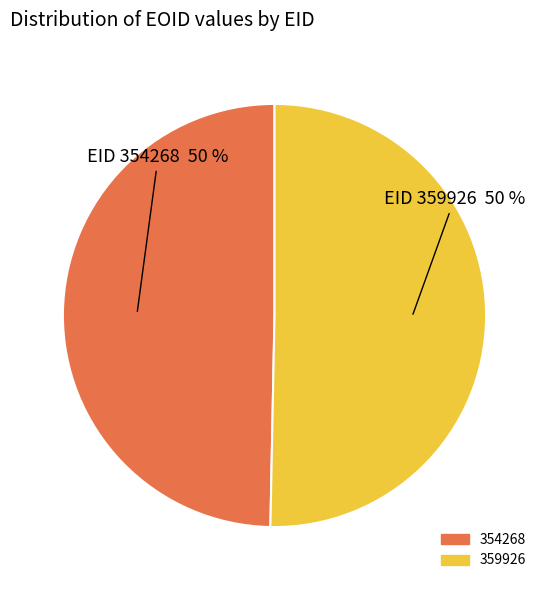

To the nearest percent, what is the average slice percentage?

50%